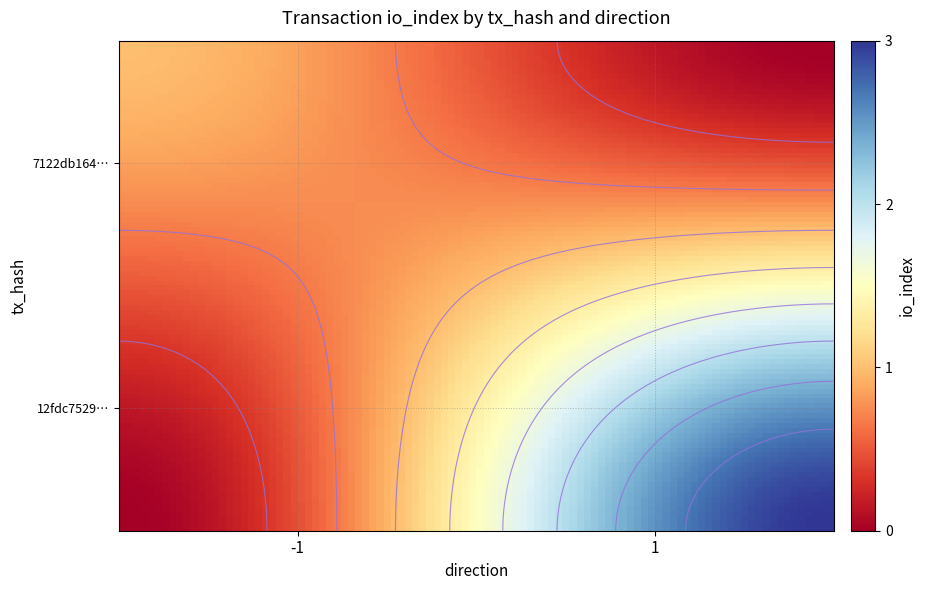

List the series in order of their overall mean, highest first.

12fdc7529e0fbee80595f67198e5b5badd60874, 7122db1646c9afa8231d929bdce09473583e906